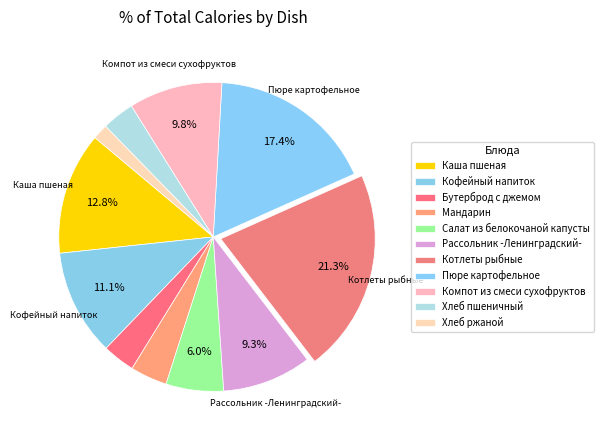

How many slices are in this pie chart?

11